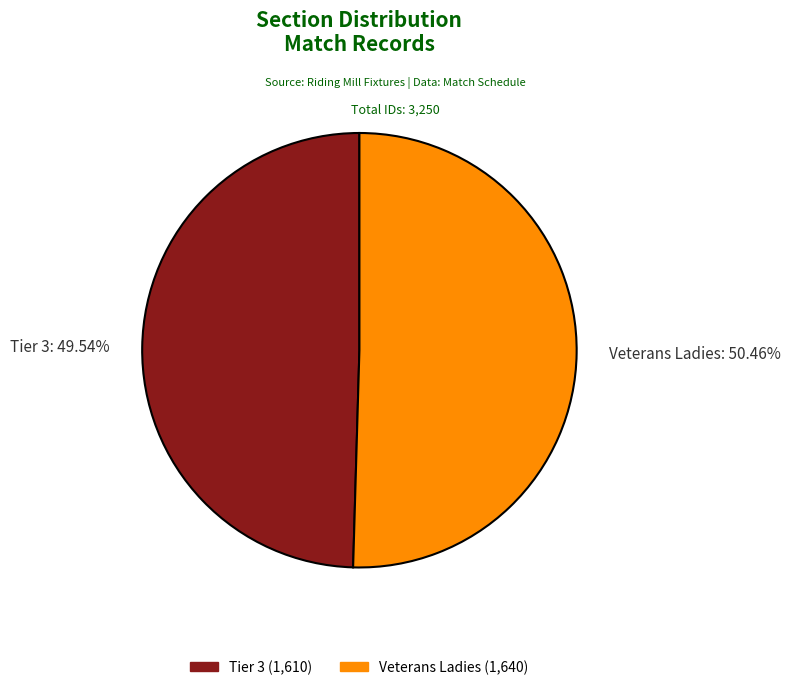

Which slice is the largest?

Veterans Ladies